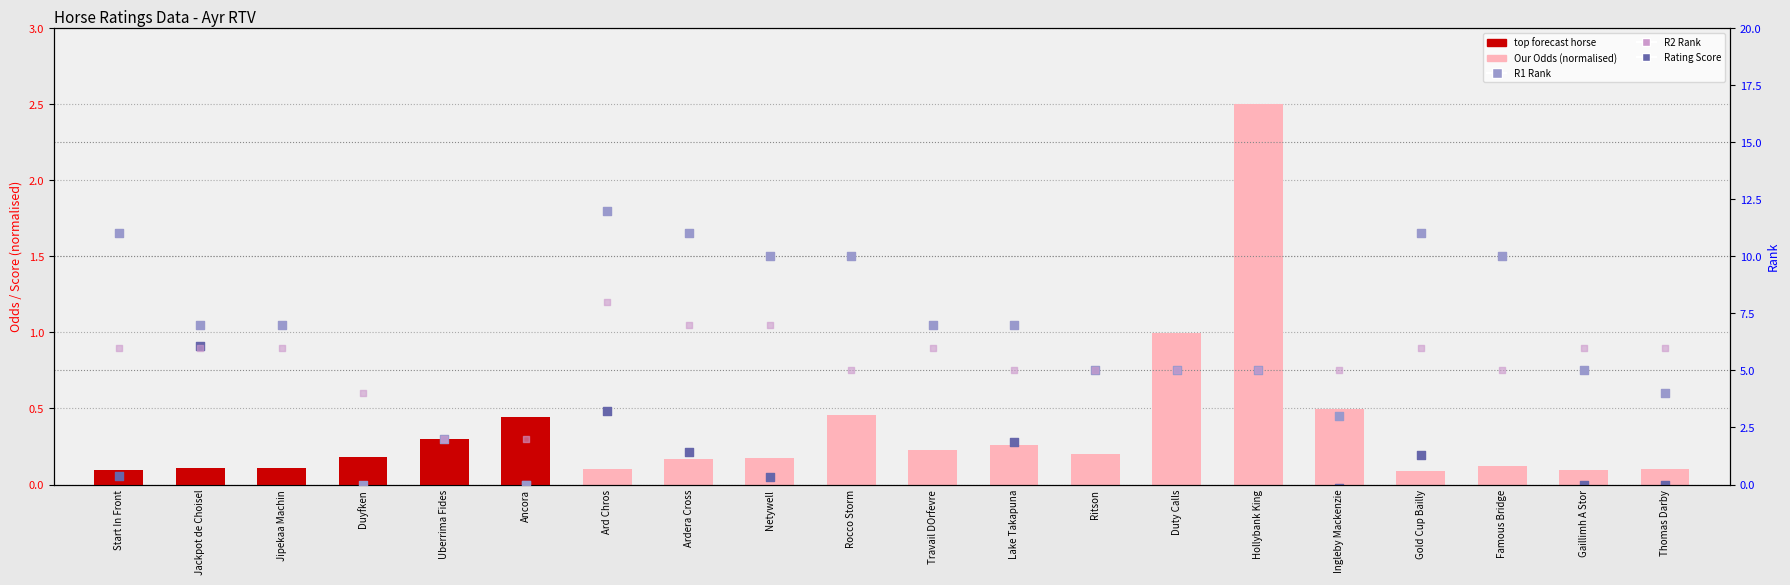

Which series reaches the minimum Y coordinate?

Rating Score